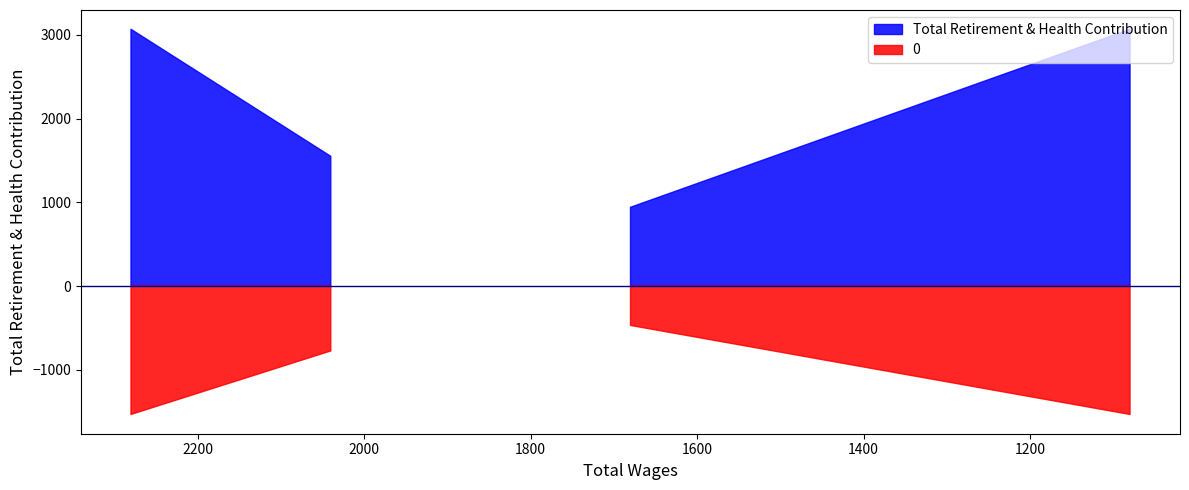

How many lines are shown in the chart?

1